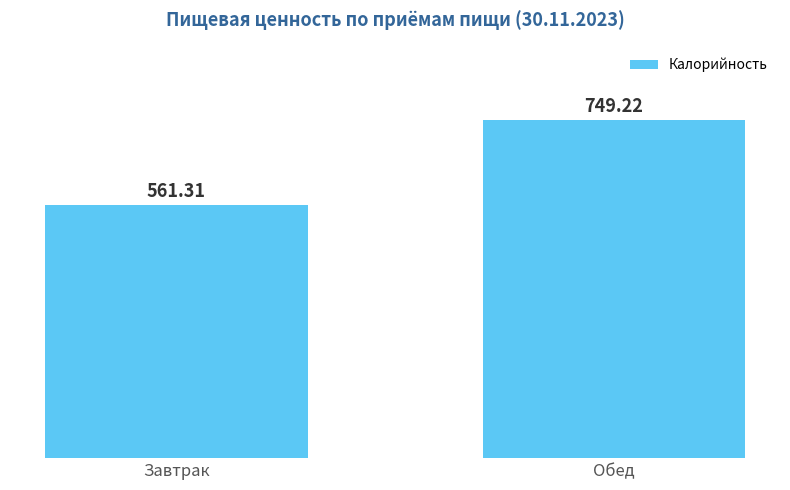

Is it true that the value at Обед is 1150.5?

False